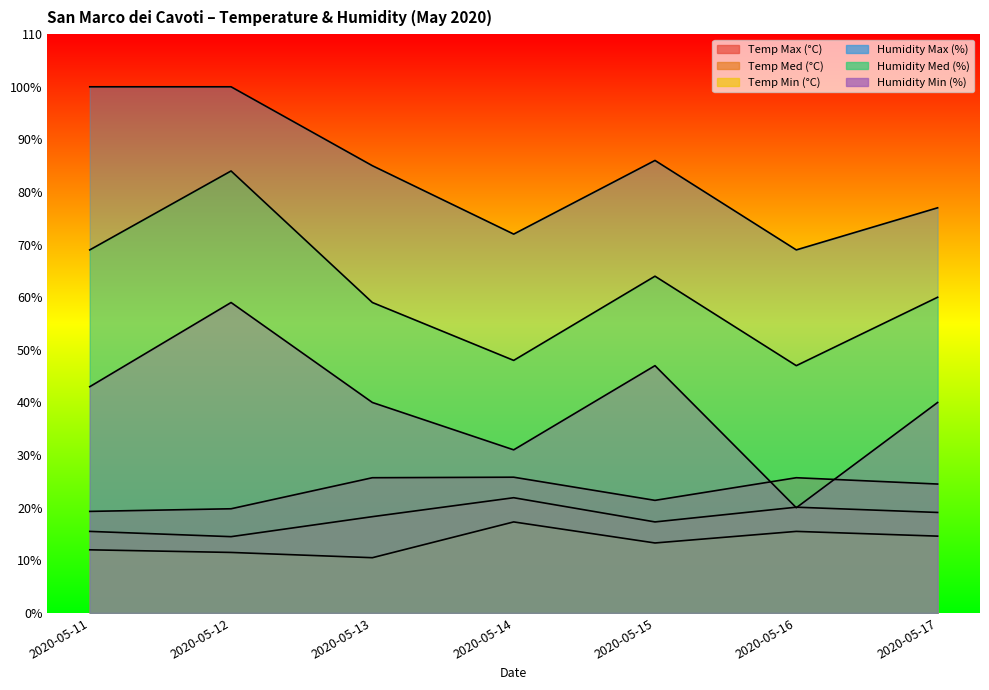

At how many categories does at least one series exceed 18?

7